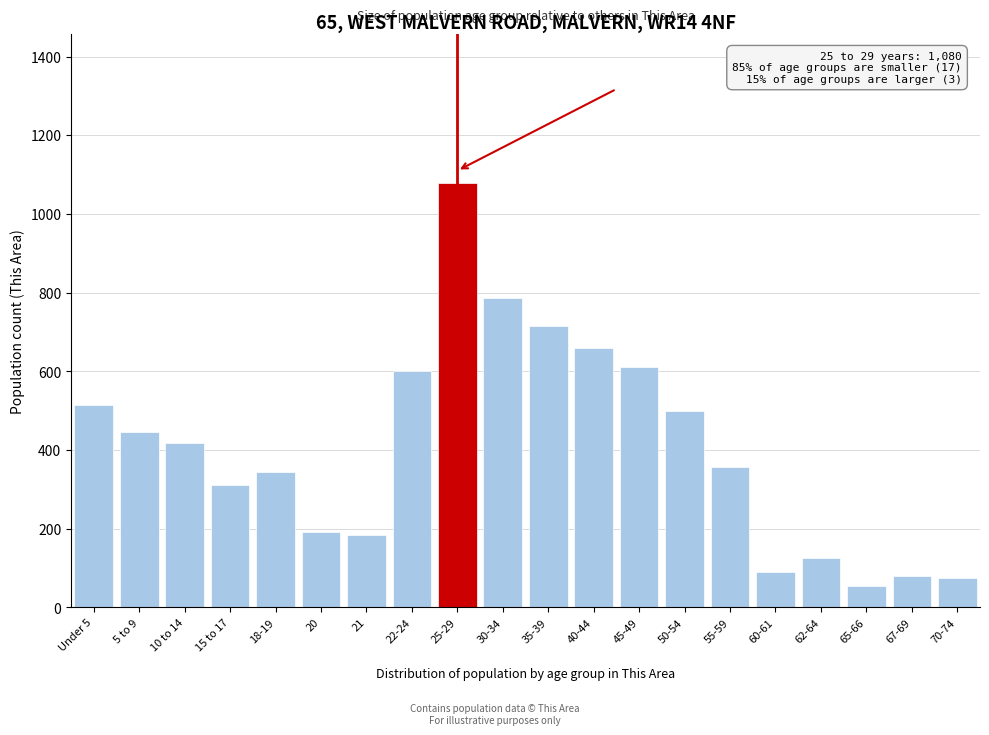

What is the label of the 14th bar from the left?

50-54